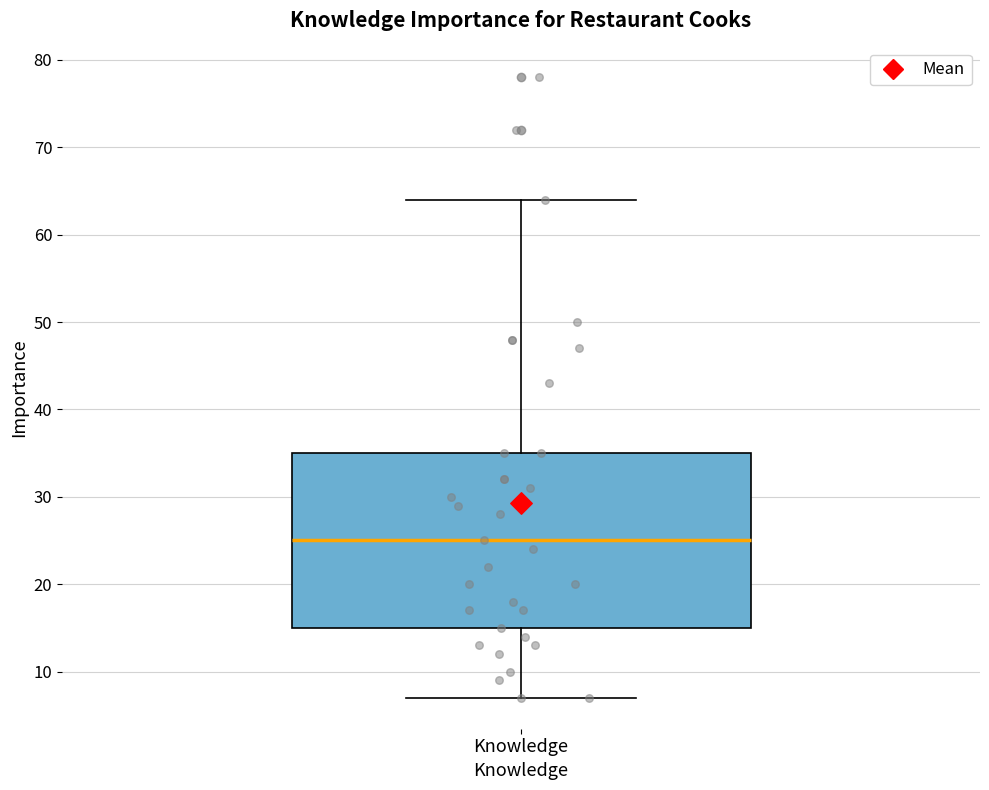

Read this box plot against the y-axis: the position of the median line, the range covered by the box, and the ends of both whiskers. The values are not printed on the chart, so give them approximately, as read against the axis.

median 25, box 15 to 35, whiskers 7 to 64